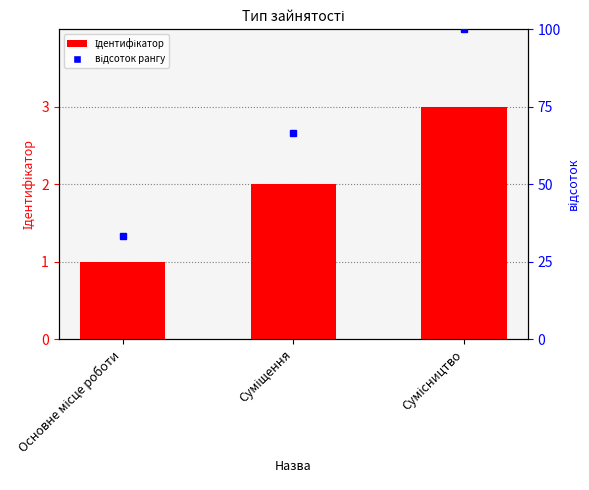

Reading left to right, extract all data points from this chart.

1	2	3